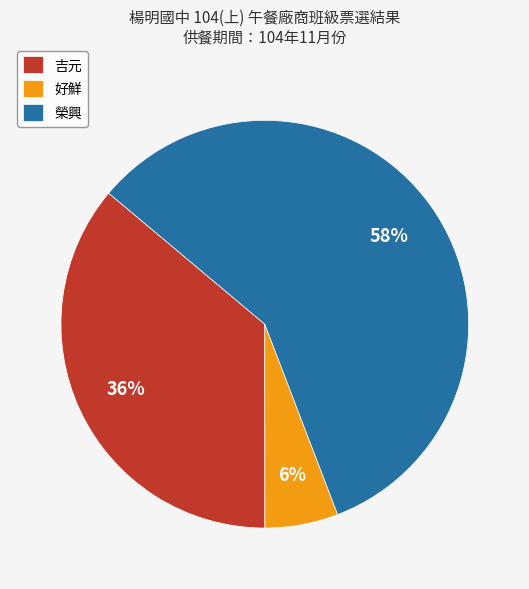

Combined, do 好鮮 and 榮興 account for over 50%?

Yes